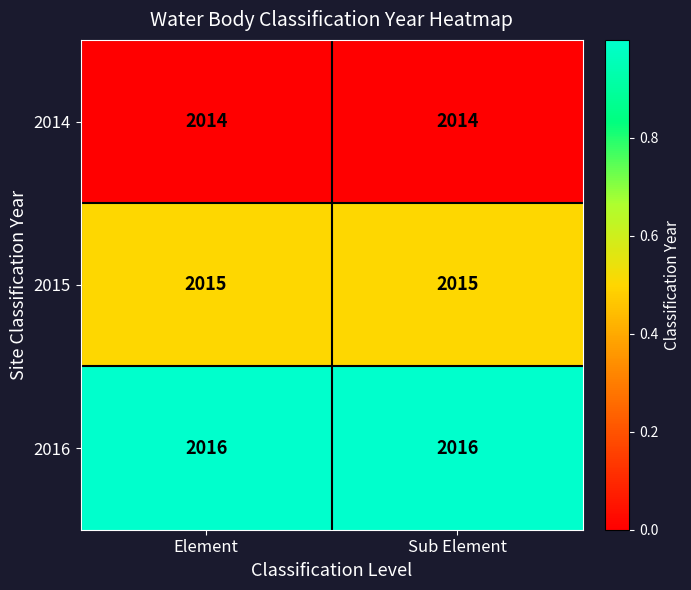

Reading right to left, what are all the values shown in this chart?

2014: Sub Element=2014	Element=2014
2015: Sub Element=2015	Element=2015
2016: Sub Element=2016	Element=2016